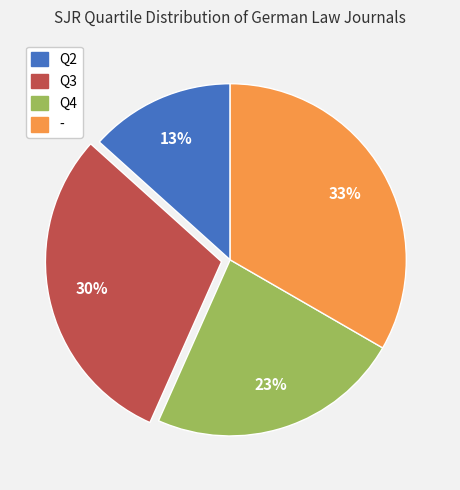

To the nearest percent, what is the average slice percentage?

25%